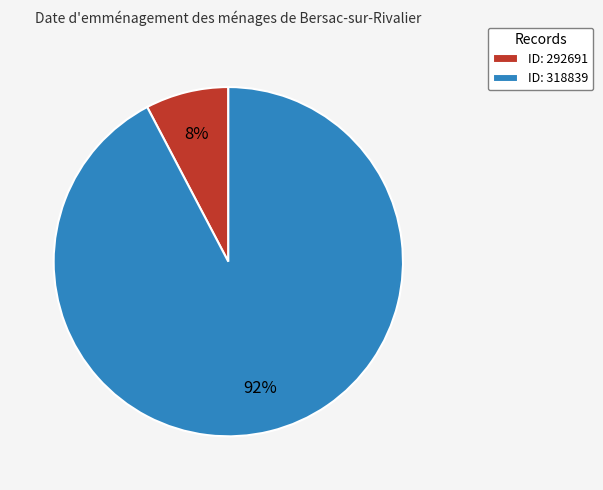

To the nearest percent, what is the average slice percentage?

50%